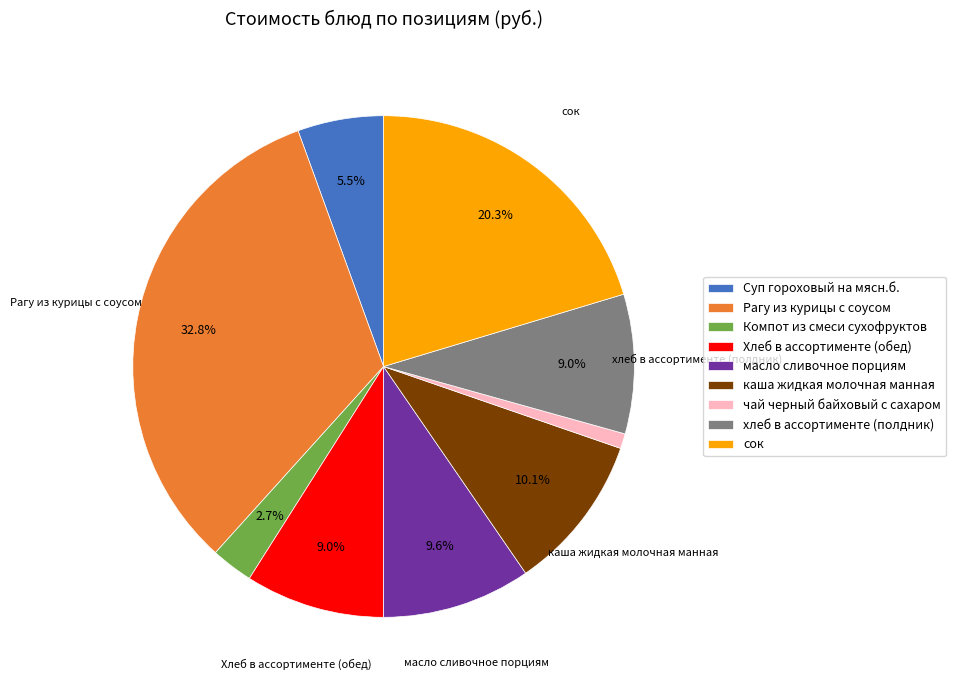

How many segments does this pie chart have?

9